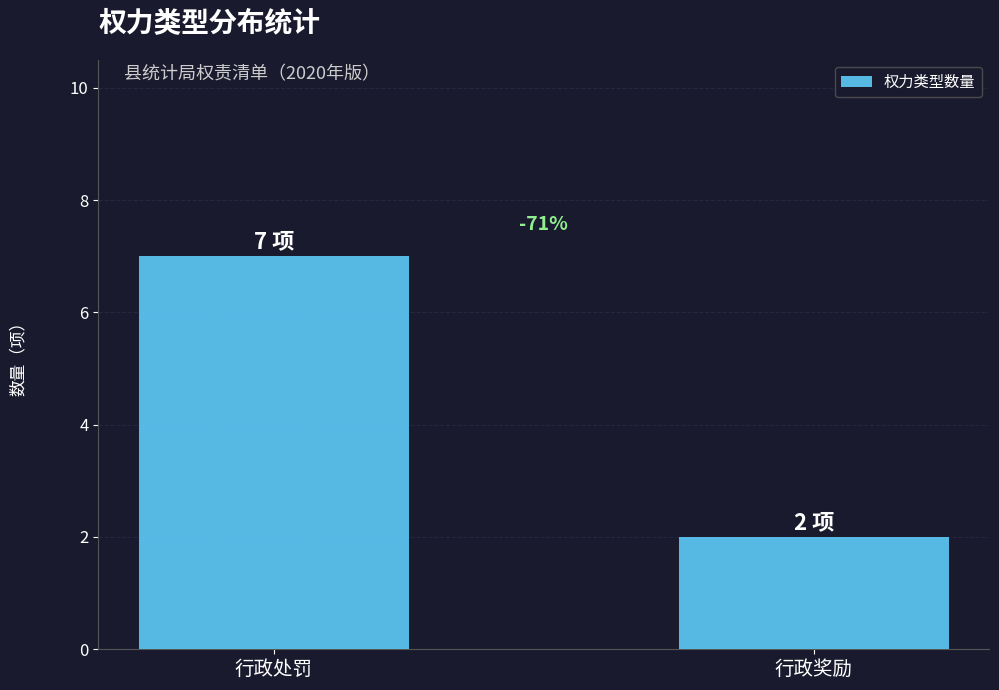

What value does the data have at 行政处罚?

7